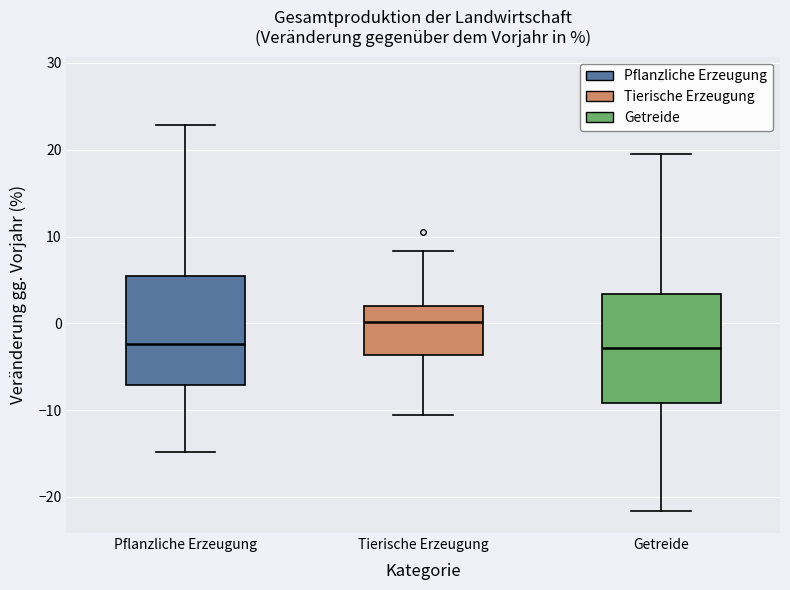

Reading left to right, read every box against the y-axis: the position of its median line, the range the box covers, and the ends of its whiskers. The values are not printed on the chart, so give them approximately, as read against the axis.

Pflanzliche Erzeugung: median -2, box -7 to 5, whiskers -15 to 23
Tierische Erzeugung: median 0, box -4 to 2, whiskers -11 to 8
Getreide: median -3, box -9 to 3, whiskers -22 to 20